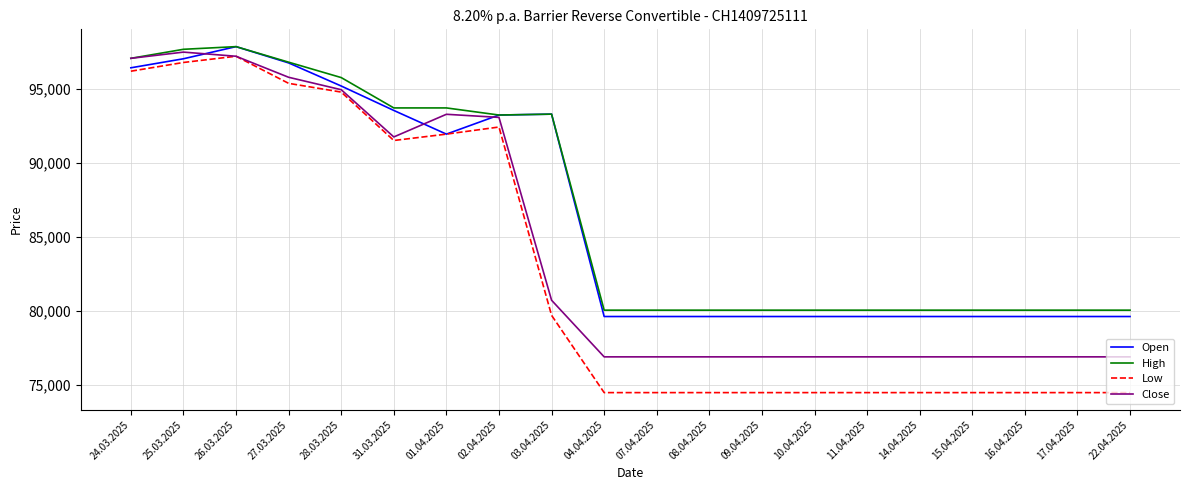

What is the total value across all series at 09.04.2025?

311005